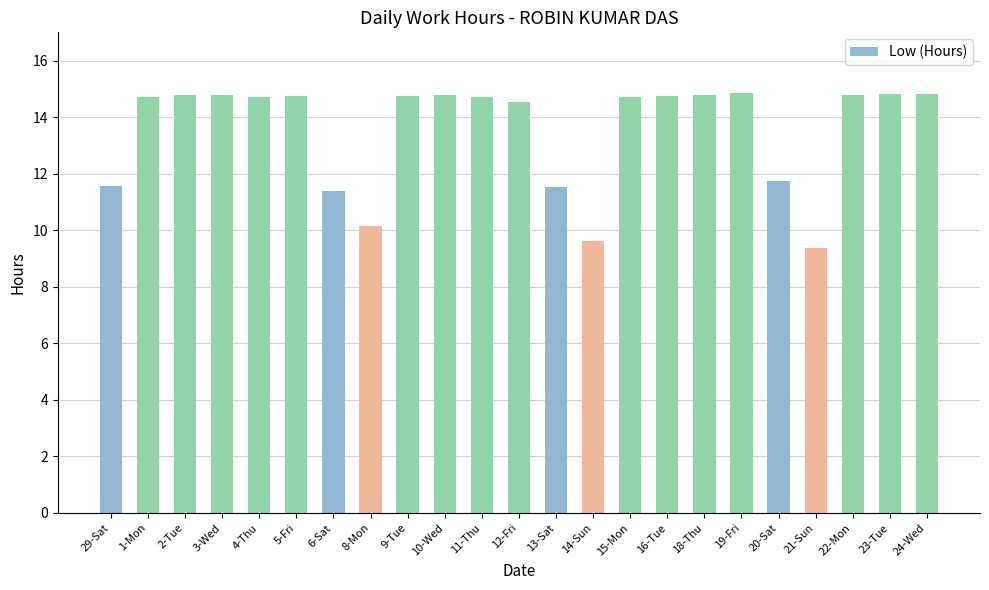

What is the value of the 7th bar from the left?

11.4